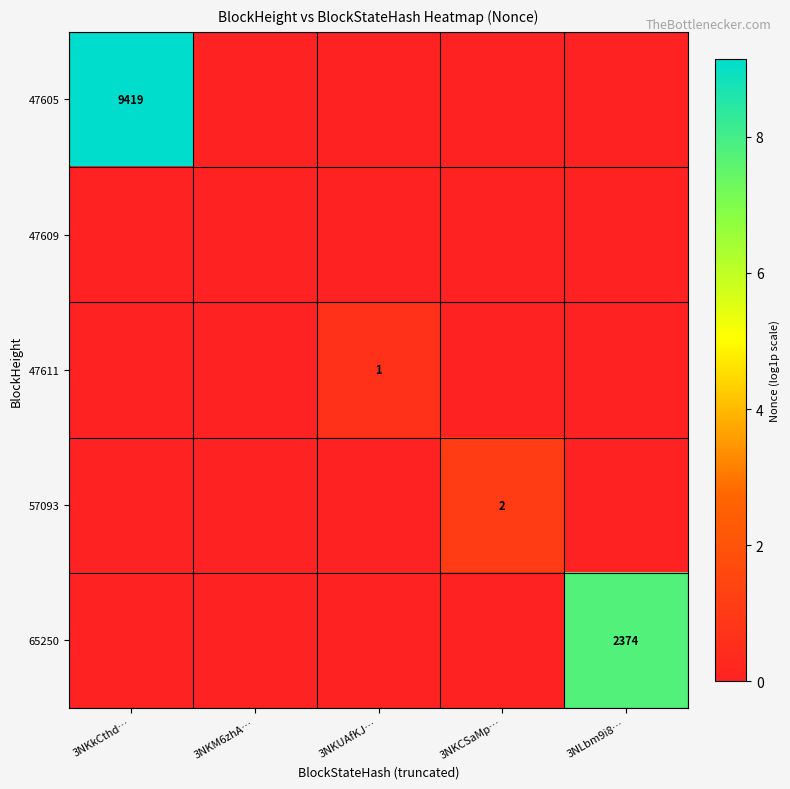

At which category is the sum across all series the highest?

3NKkCthd…